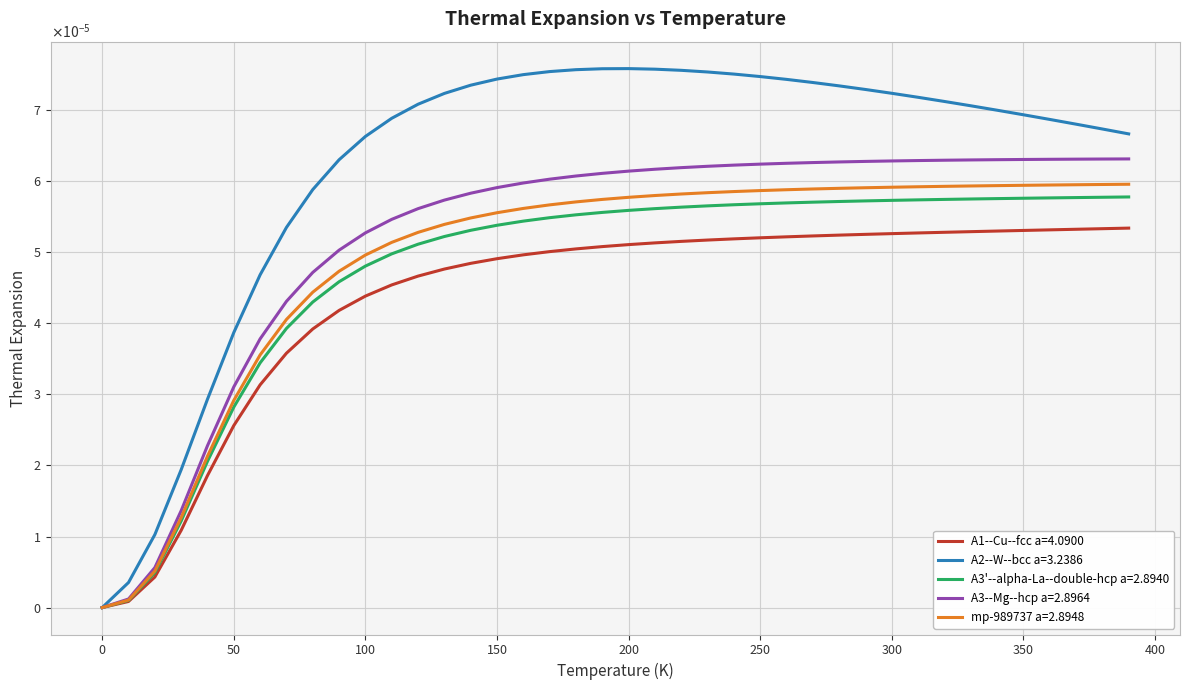

What are all the series names shown in the legend?

A1--Cu--fcc a=4.0900, A2--W--bcc a=3.2386, A3'--alpha-La--double-hcp a=2.8940, A3--Mg--hcp a=2.8964, mp-989737 a=2.8948